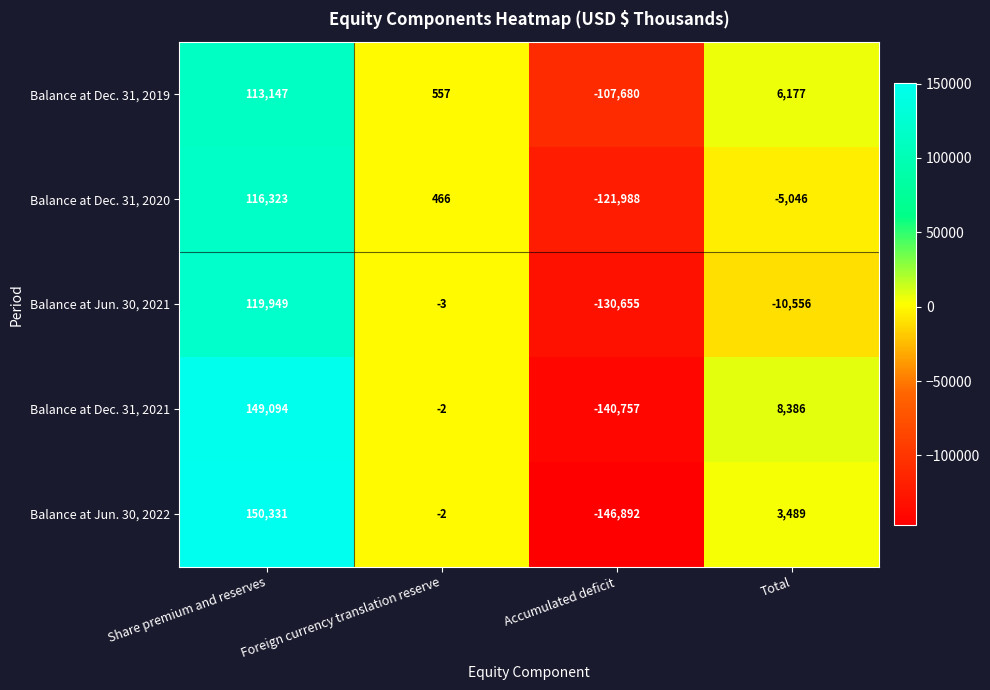

Rank the series by their maximum value, from highest to lowest.

Balance at Jun. 30, 2022, Balance at Dec. 31, 2021, Balance at Jun. 30, 2021, Balance at Dec. 31, 2020, Balance at Dec. 31, 2019